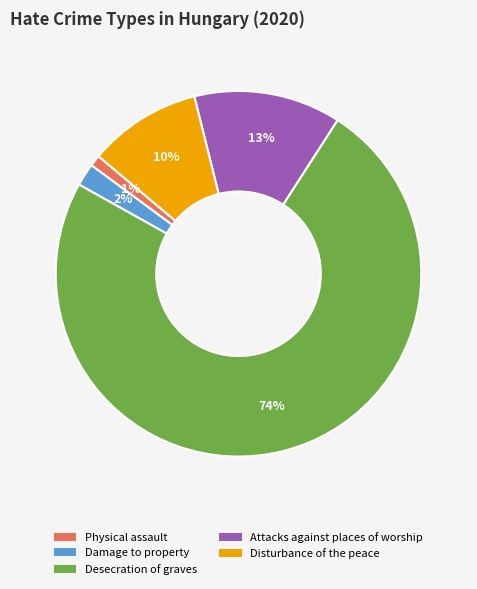

What percentage is the Disturbance of the peace slice, to the nearest percent?

10%